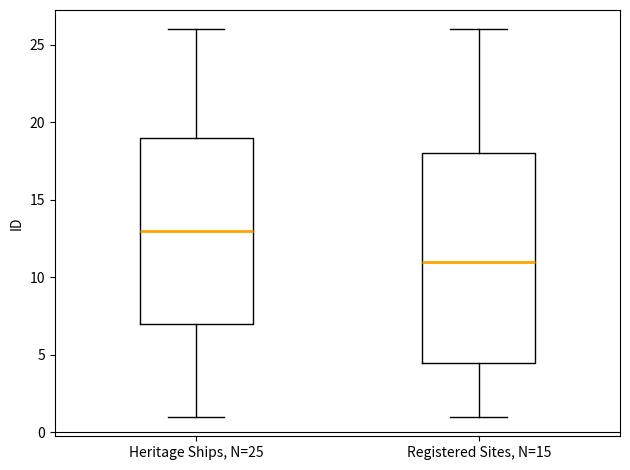

Which box has the highest median line?

Heritage Ships, N=25